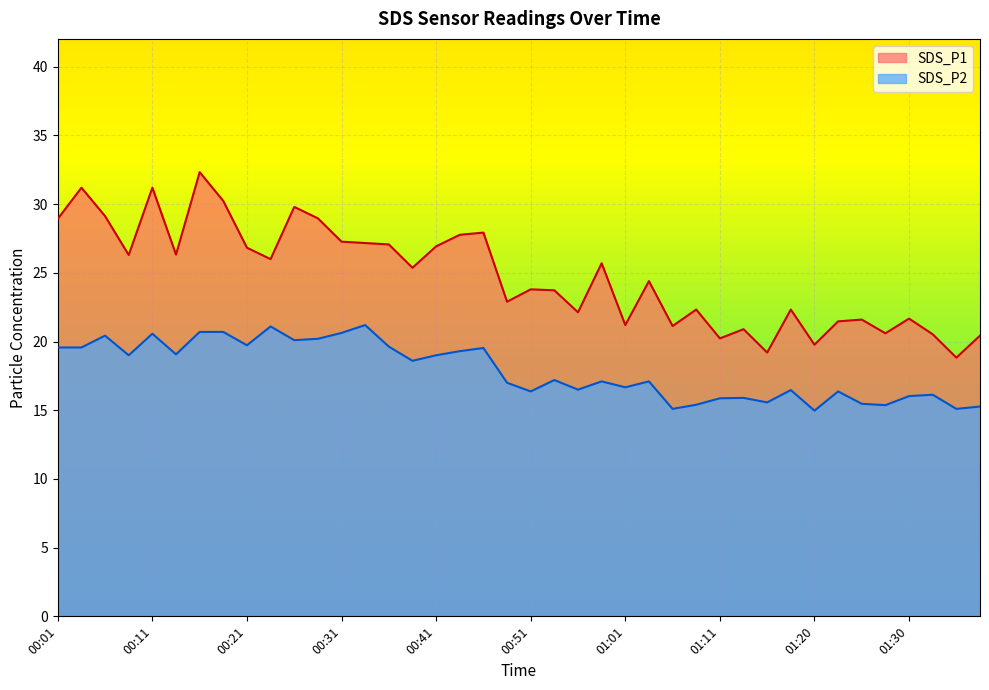

Which series has the widest spread of values?

SDS_P1